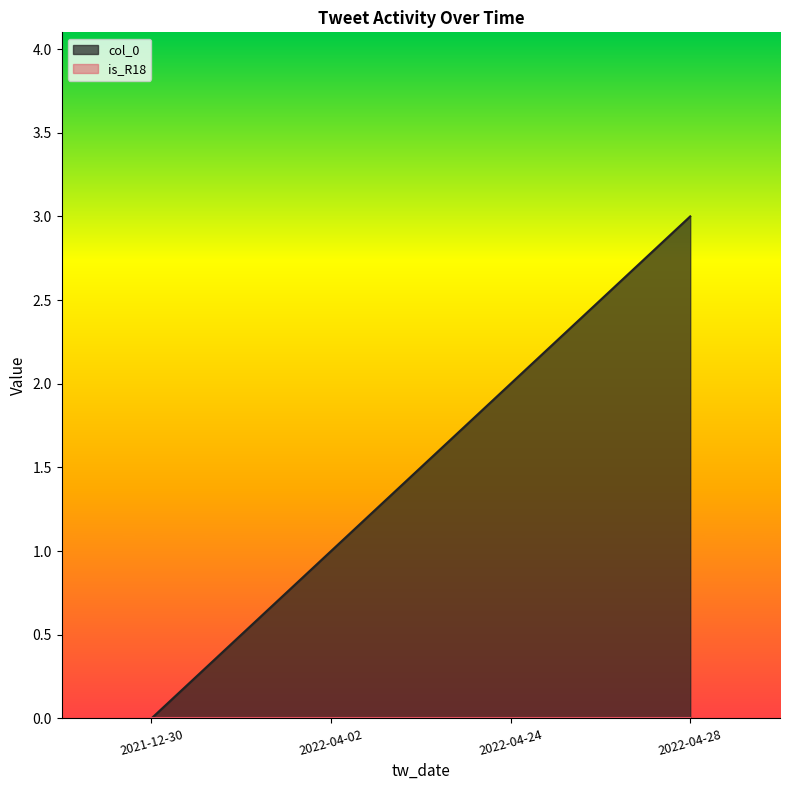

What is the greatest value displayed?

3